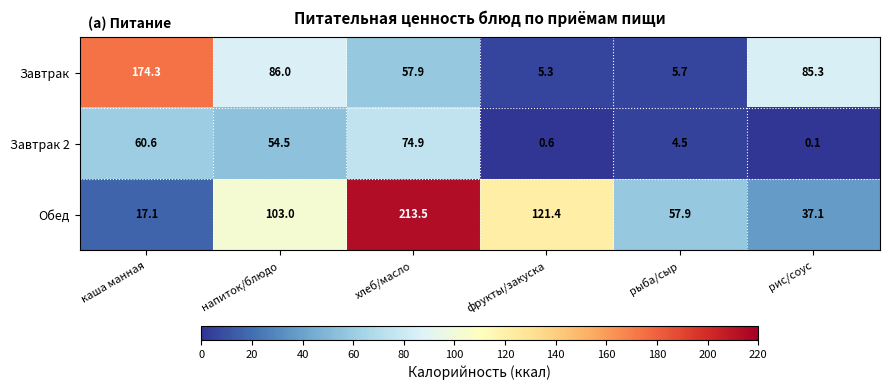

Where does the Завтрак series first go above 85?

каша манная